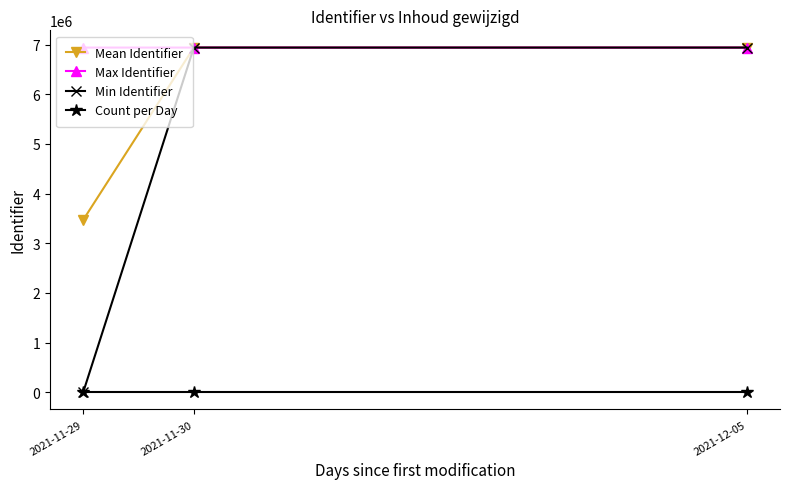

What is the greatest value displayed?

6938416.0